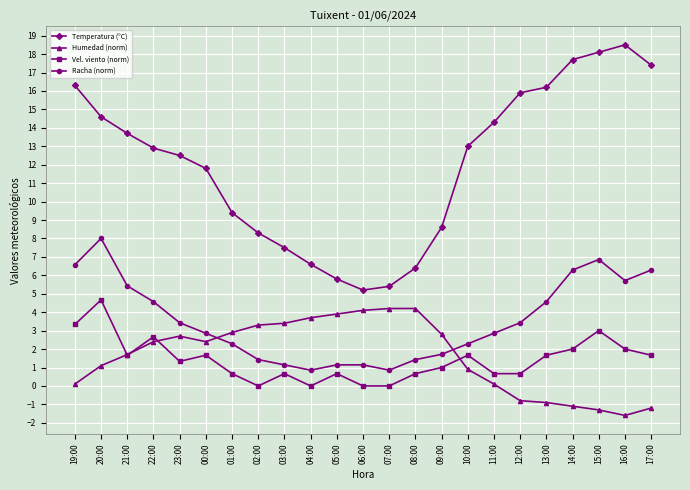

Rank the series at 02:00 from highest to lowest value.

Temperatura (°C), Humedad (norm), Racha (norm), Vel. viento (norm)